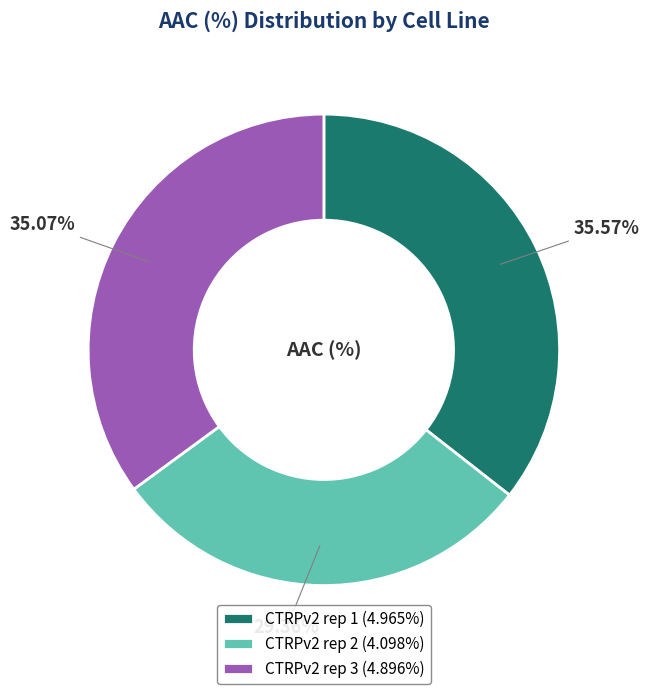

How many segments does this pie chart have?

3